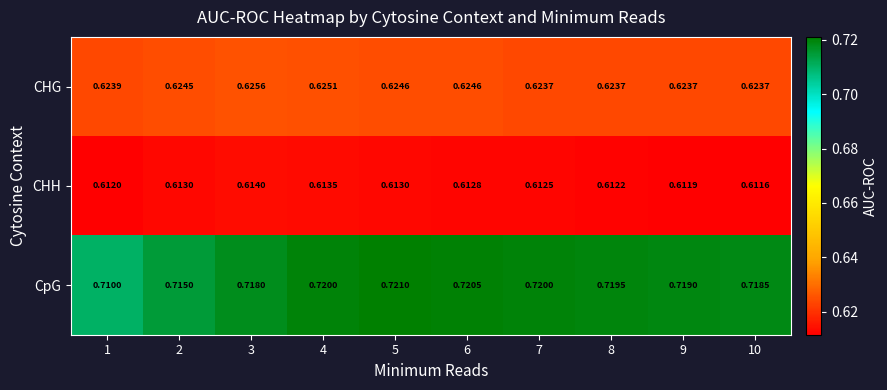

How many categories are shown in the chart?

10